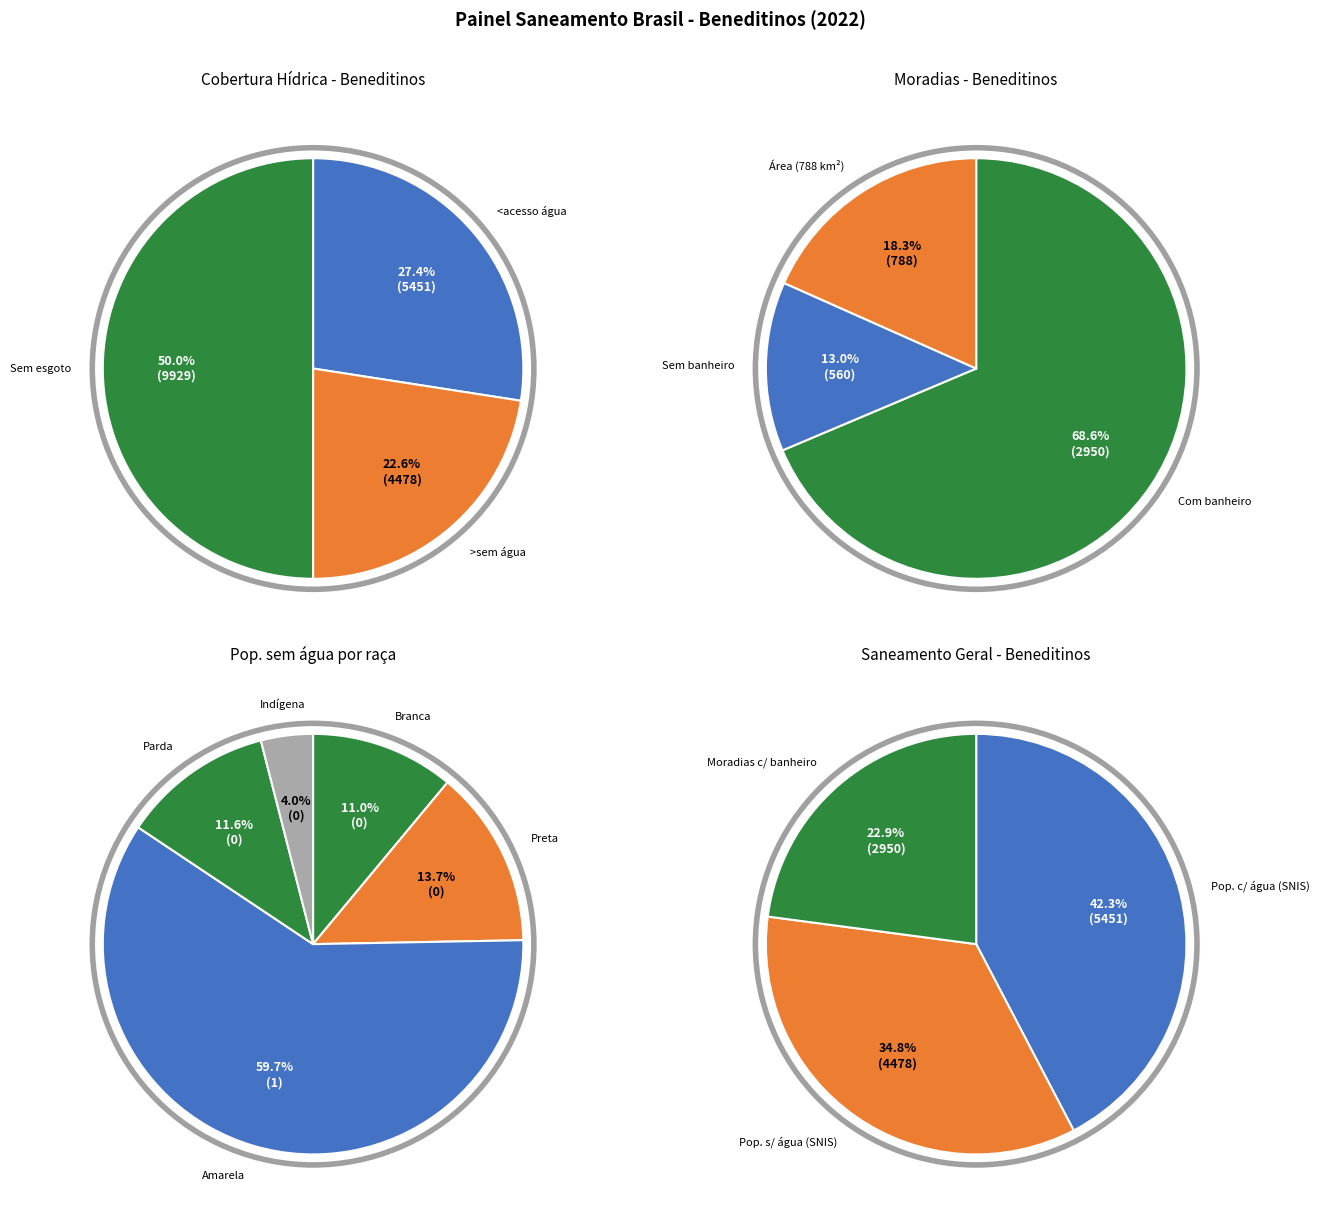

What is the change in value from População com acesso à água to População sem acesso à água?

-973